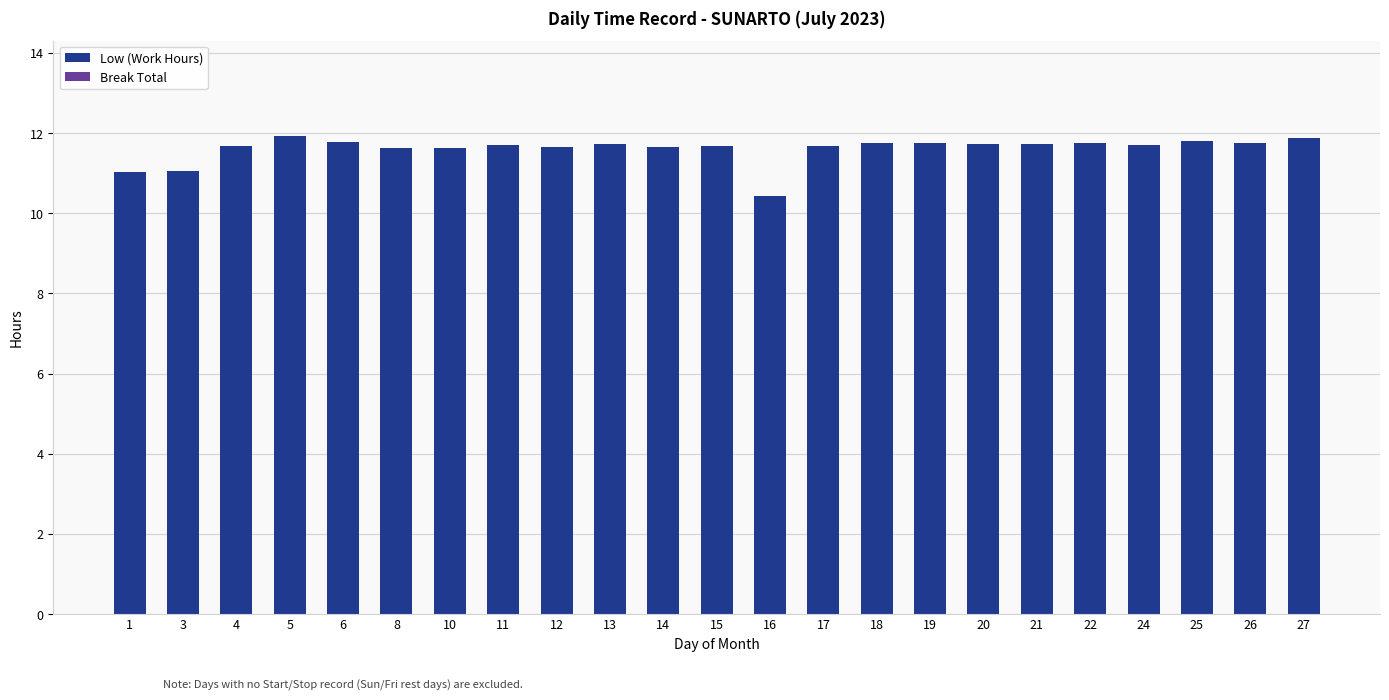

Between 1 and 18, which is larger?

18